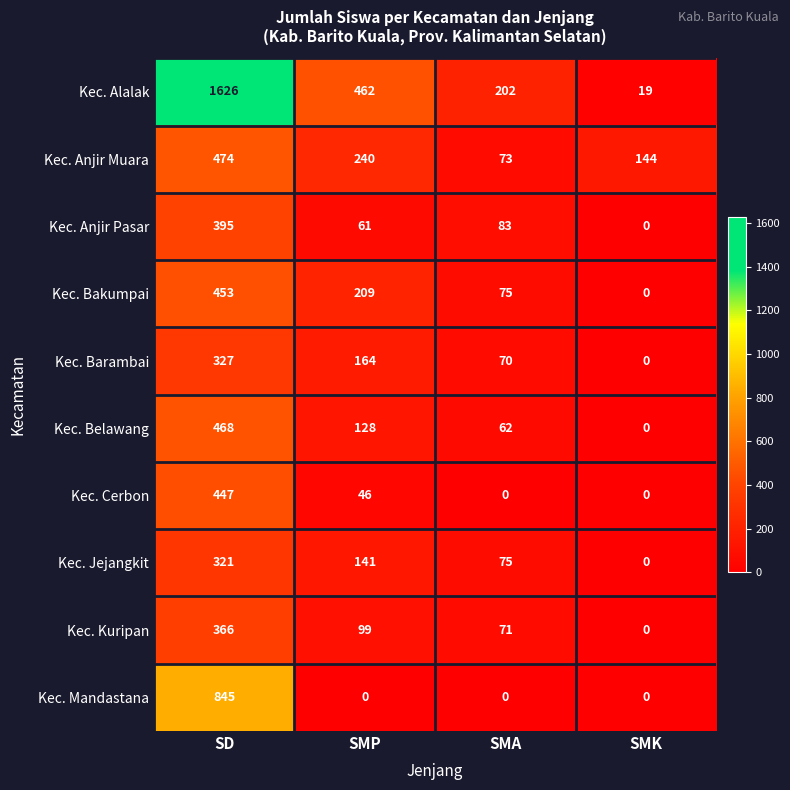

Which series has the largest range (max minus min)?

Kec. Alalak